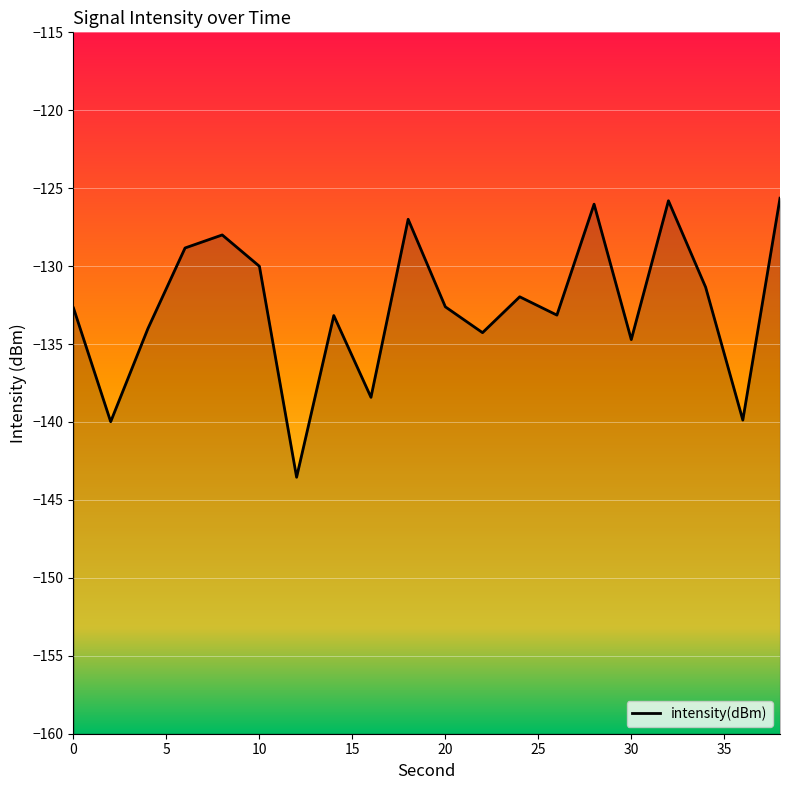

The chart shows a value of -77.5 at 18. True or false?

False